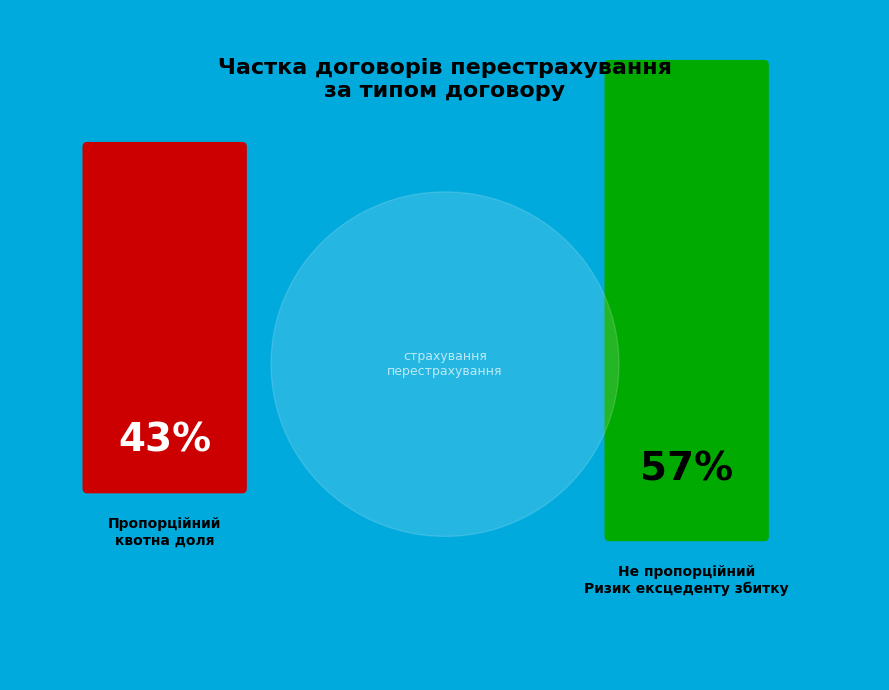

Combined, what portion of the pie is пропортійний квотна доля and не пропорційний Ризик єкцеденту збитку?

100.0%